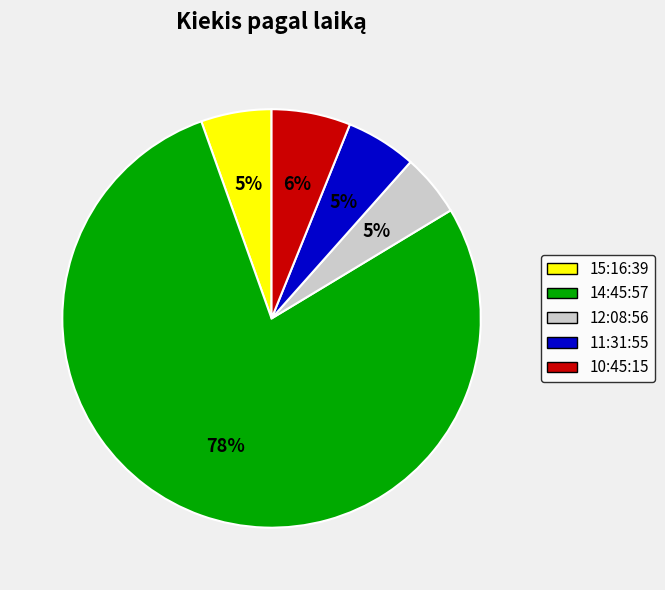

Which slice is the largest?

14:45:57